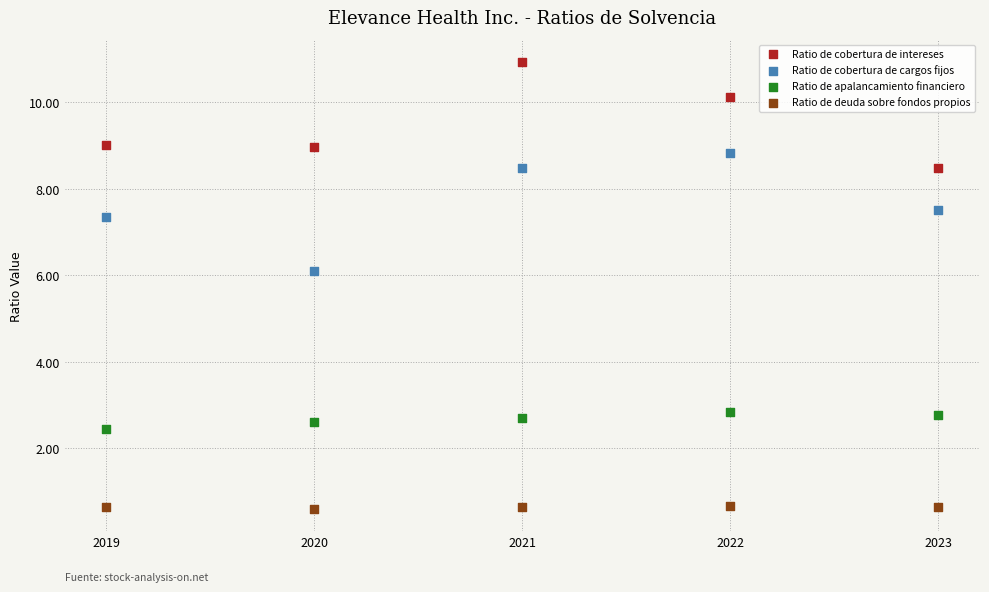

Which series reaches the maximum Y coordinate?

Ratio de cobertura de intereses